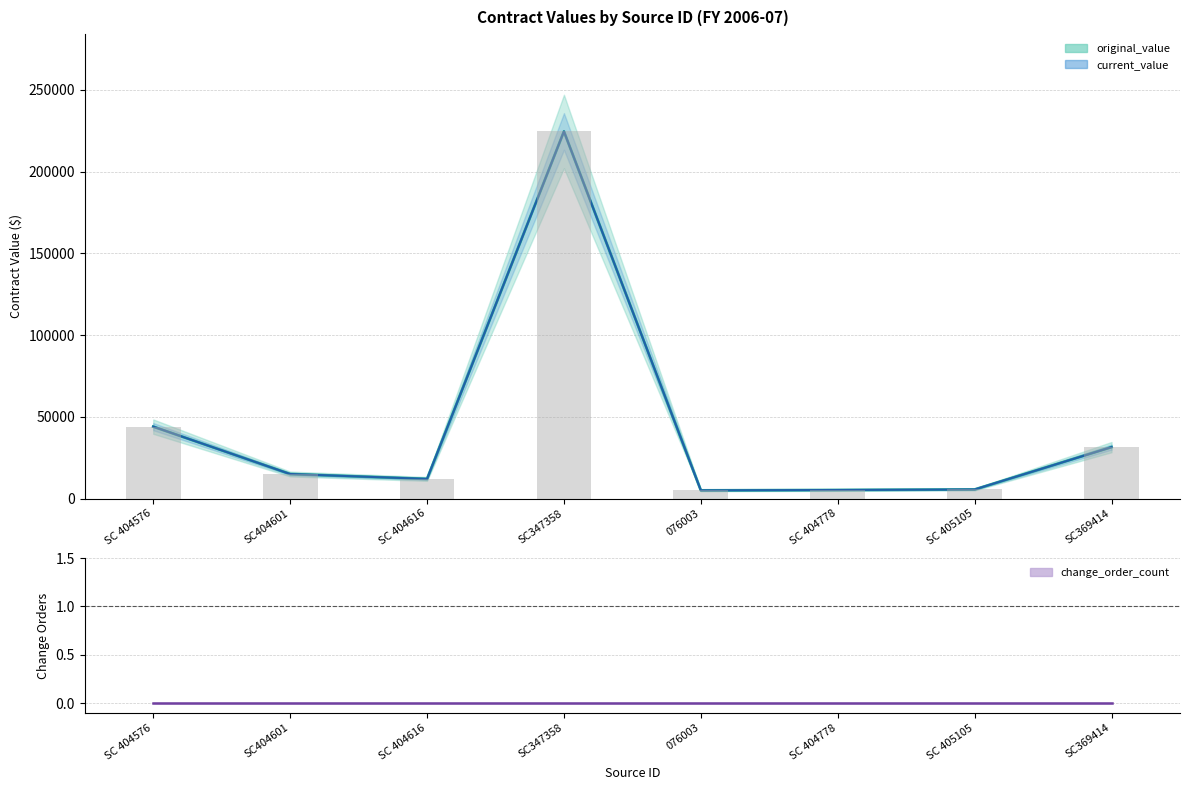

Which series has the largest total across all categories?

original_value